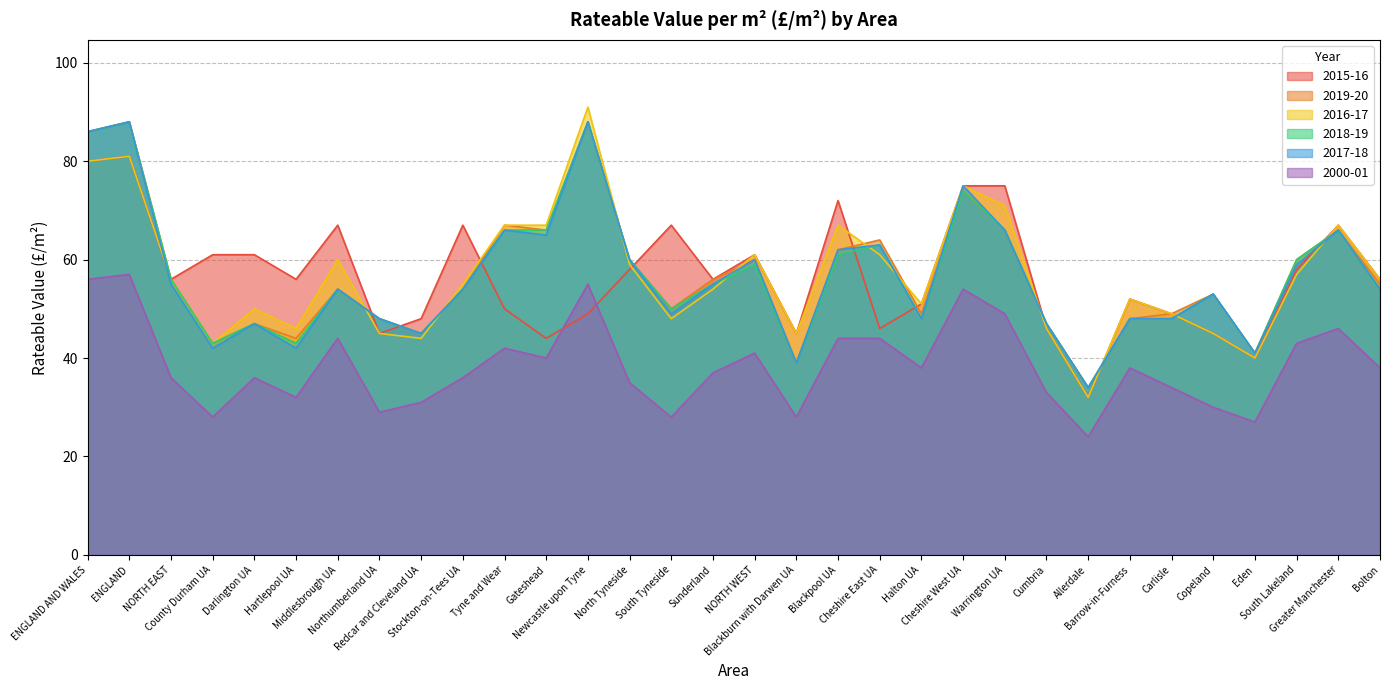

Reading left to right, transcribe all the data shown in this chart.

2015-16: 80	81	56	61	61	56	67	45	48	67	50	44	49	58	67	56	61	45	72	46	51	75	75	46	32	52	49	45	40	58	67	56
2019-20: 86	88	56	43	47	44	54	48	45	54	67	66	88	60	50	56	60	39	62	64	49	74	66	47	34	48	49	53	41	60	66	55
2016-17: 80	81	56	43	50	46	60	45	44	55	67	67	91	59	48	54	61	45	67	61	51	75	71	46	32	52	49	45	40	57	67	56
2018-19: 86	88	56	43	47	43	54	48	45	54	66	66	88	60	50	55	59	39	61	63	48	74	66	47	34	48	48	53	41	60	66	54
2017-18: 86	88	55	42	47	42	54	48	45	54	66	65	88	60	49	55	60	39	62	63	48	75	66	47	34	48	48	53	41	59	66	54
2000-01: 56	57	36	28	36	32	44	29	31	36	42	40	55	35	28	37	41	28	44	44	38	54	49	33	24	38	34	30	27	43	46	38